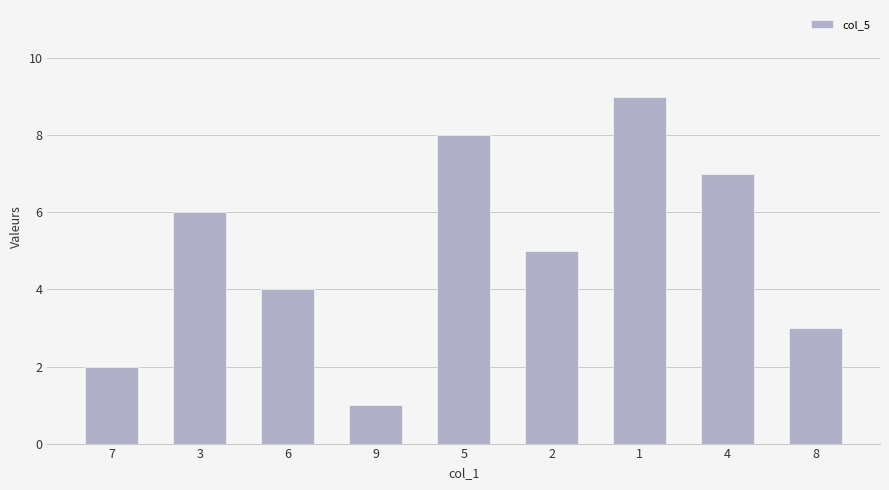

What is the difference between the second highest and minimum values?

7